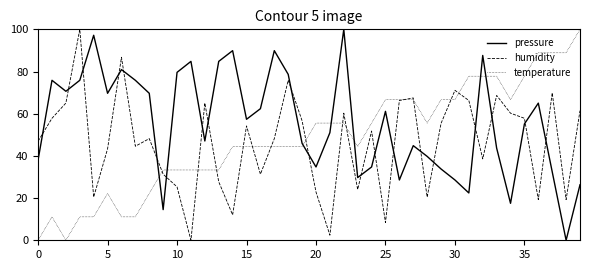

True or false: pressure and humidity intersect in this chart.

True